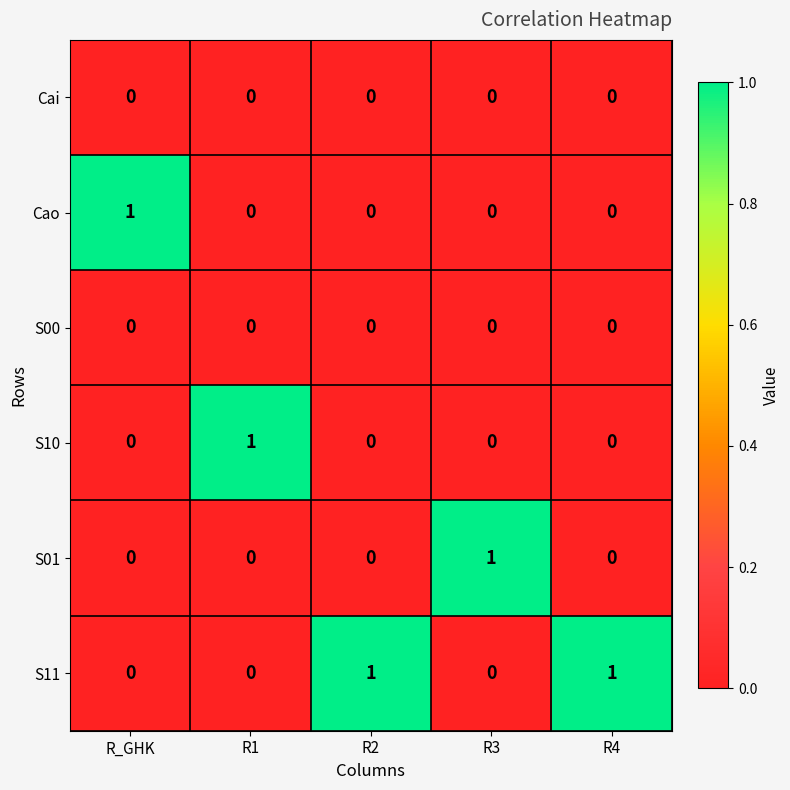

The S11 series shows 1 at R4. True or false?

True